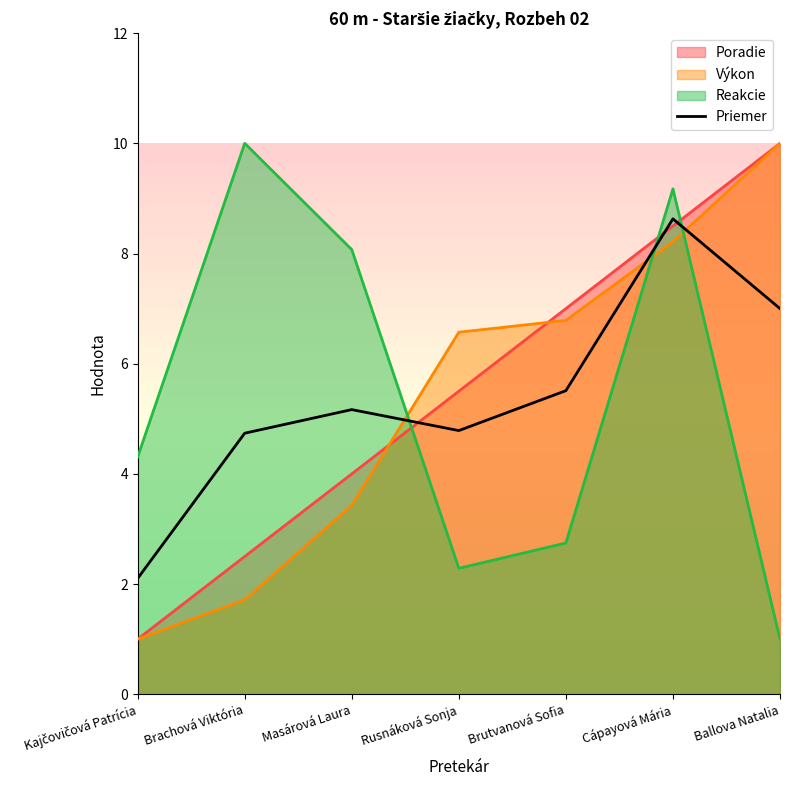

Where does the data first go above 5?

Masárová Laura